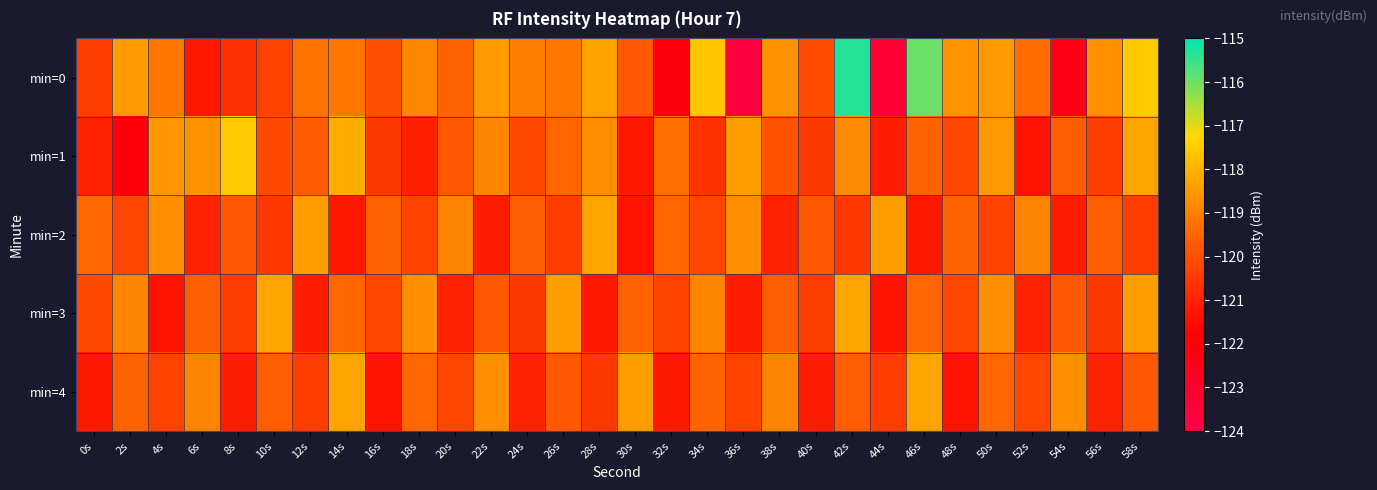

Which has a higher value, 30s or 38s?

38s